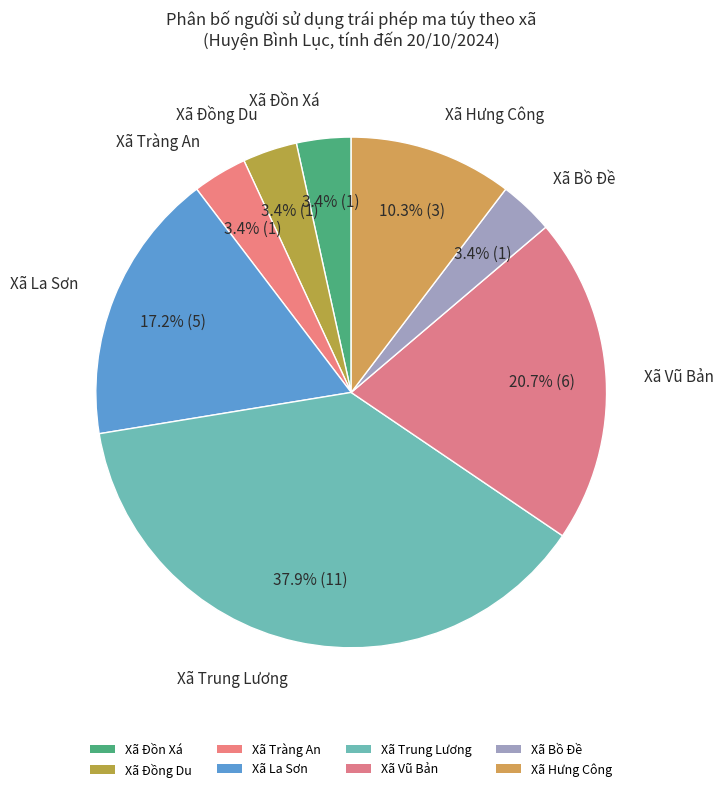

Count the number of slices in the pie.

8